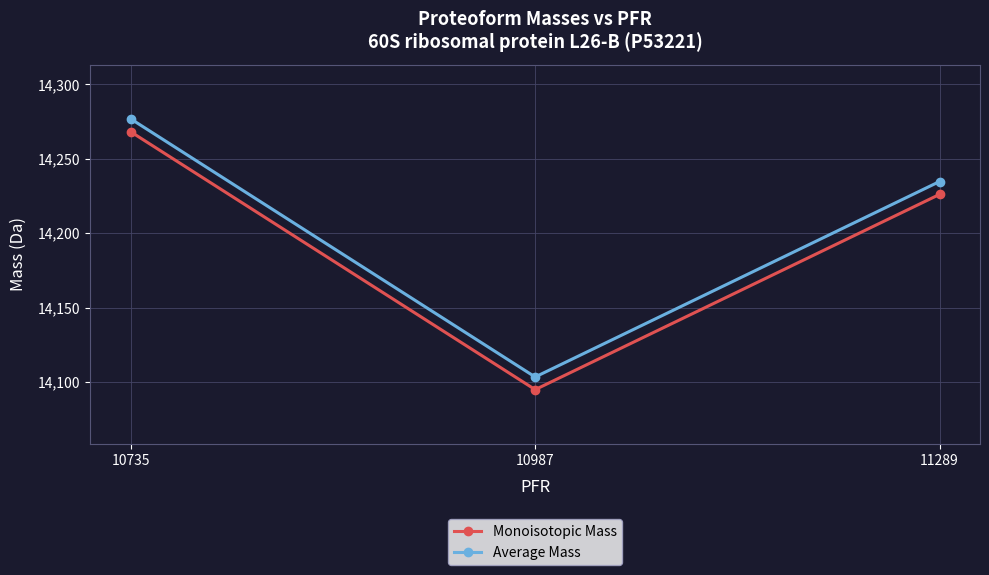

At which label does Monoisotopic Mass first exceed 14226?

10735